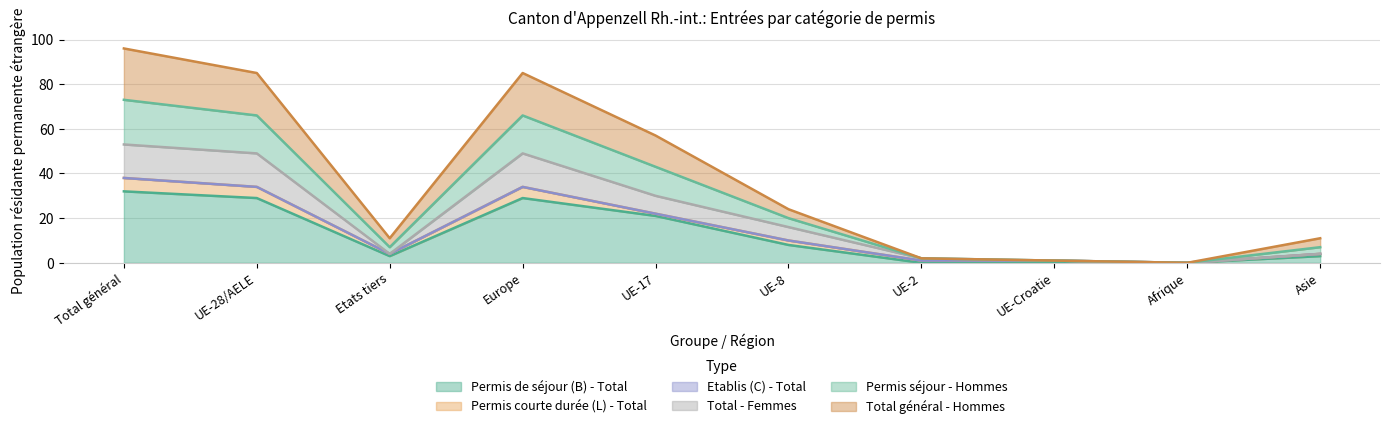

Does the chart display data point markers on the line(s)?

No